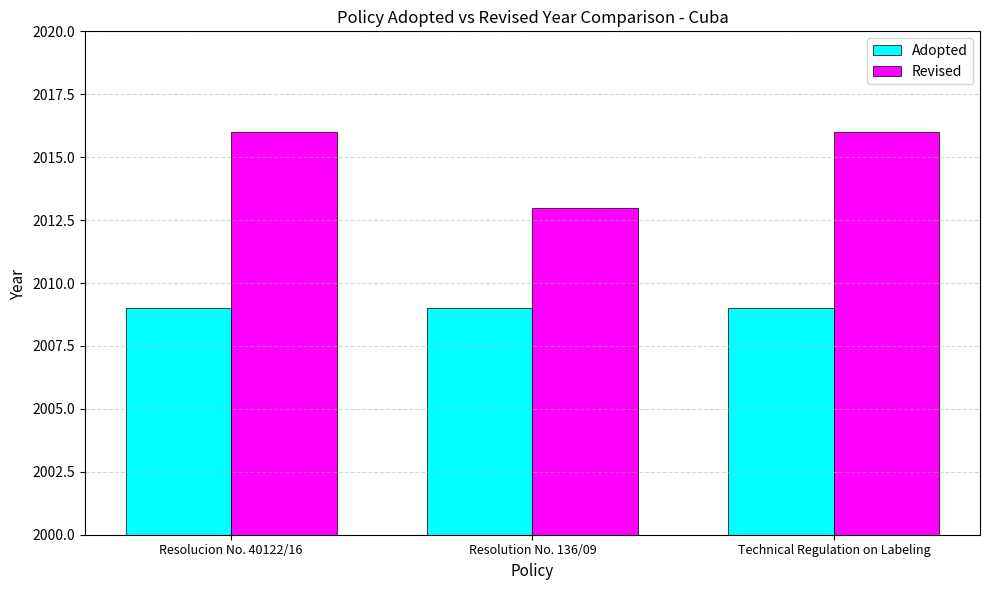

What is the value of the Revised bar at the 2nd from the left?

2013